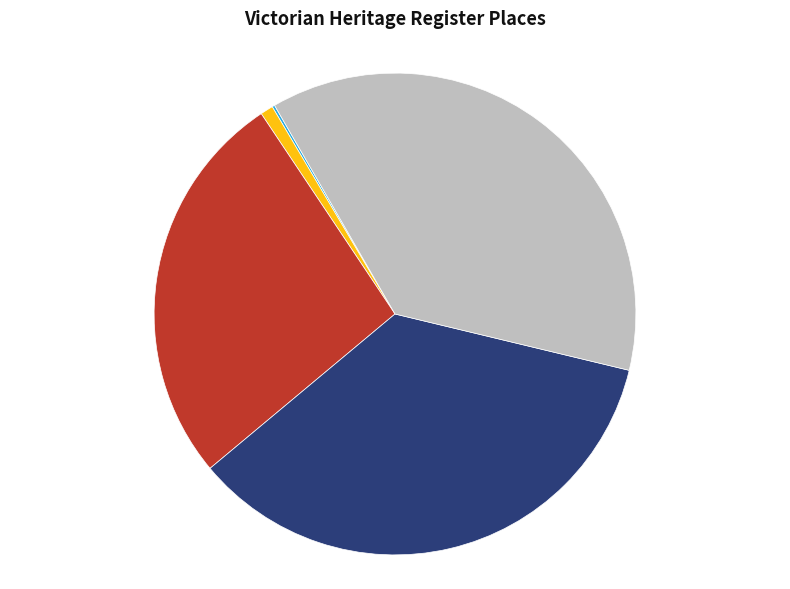

Is there any slice that represents more than half of the pie?

No